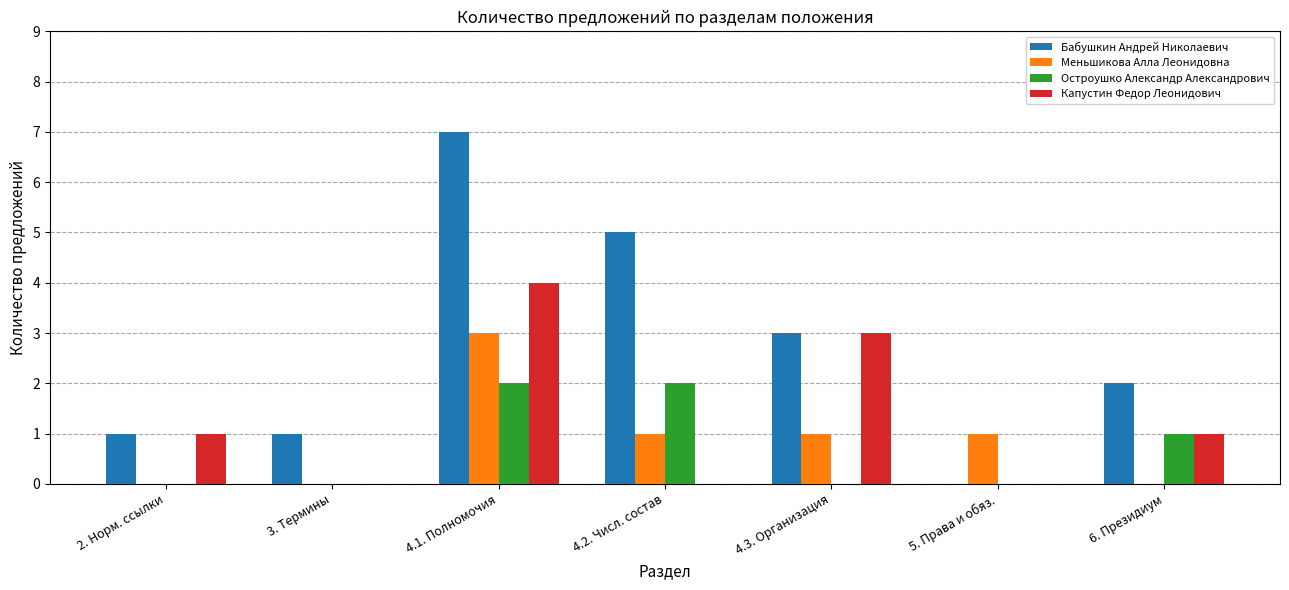

Is it true that Меньшикова Алла Леонидовна equals 2 at 4.3. Организация?

False